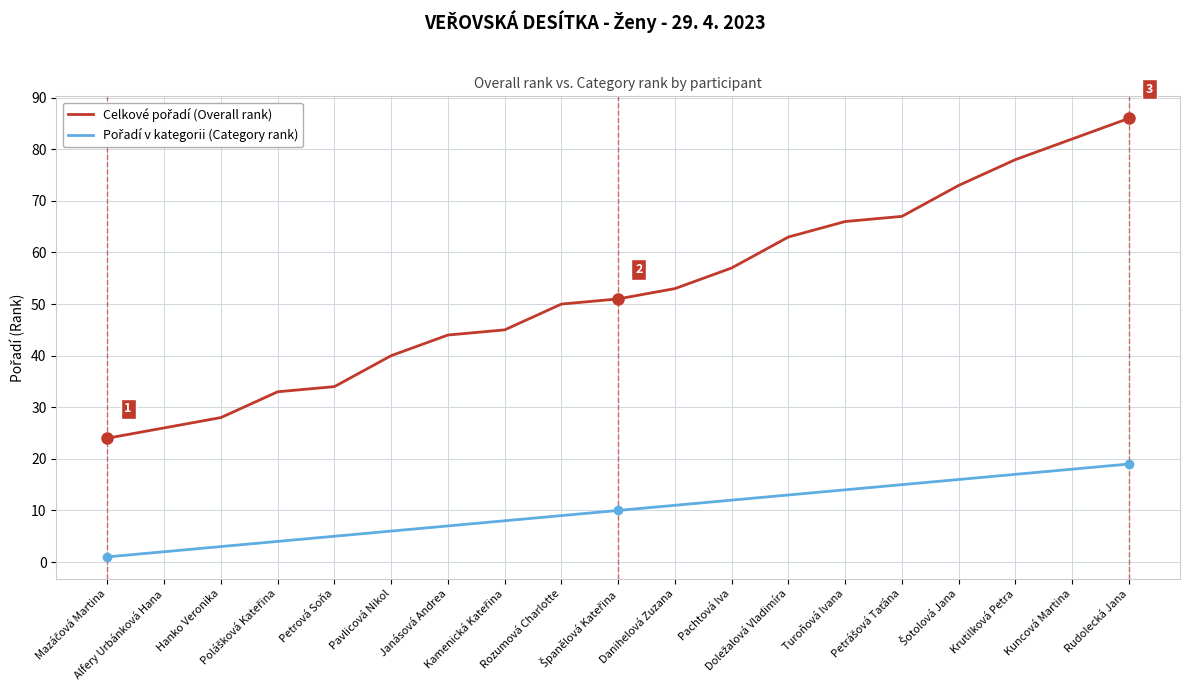

What is the greatest value displayed?

86